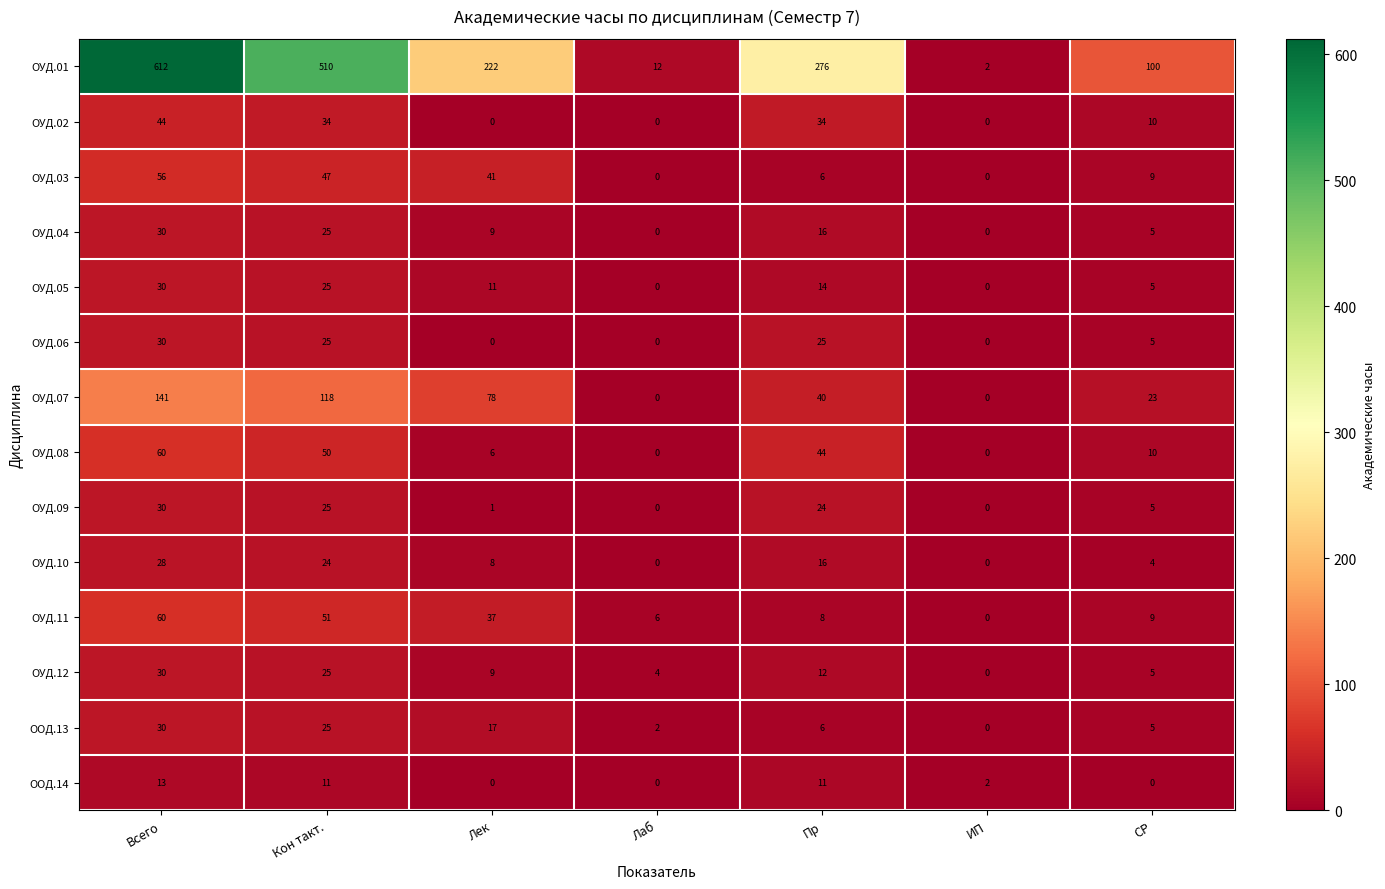

What is the sum of all ОУД.10 values?

80